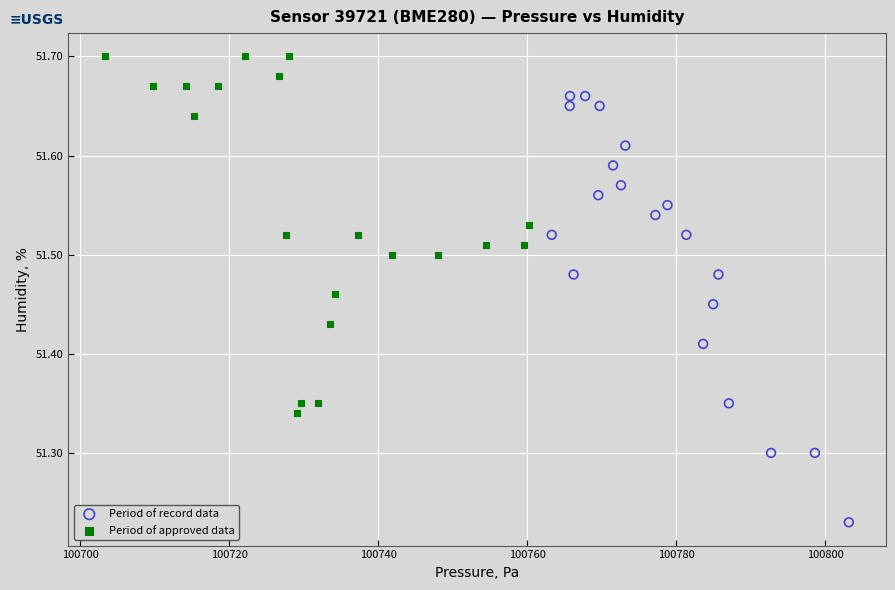

Which series reaches the maximum Y coordinate?

Period of approved data